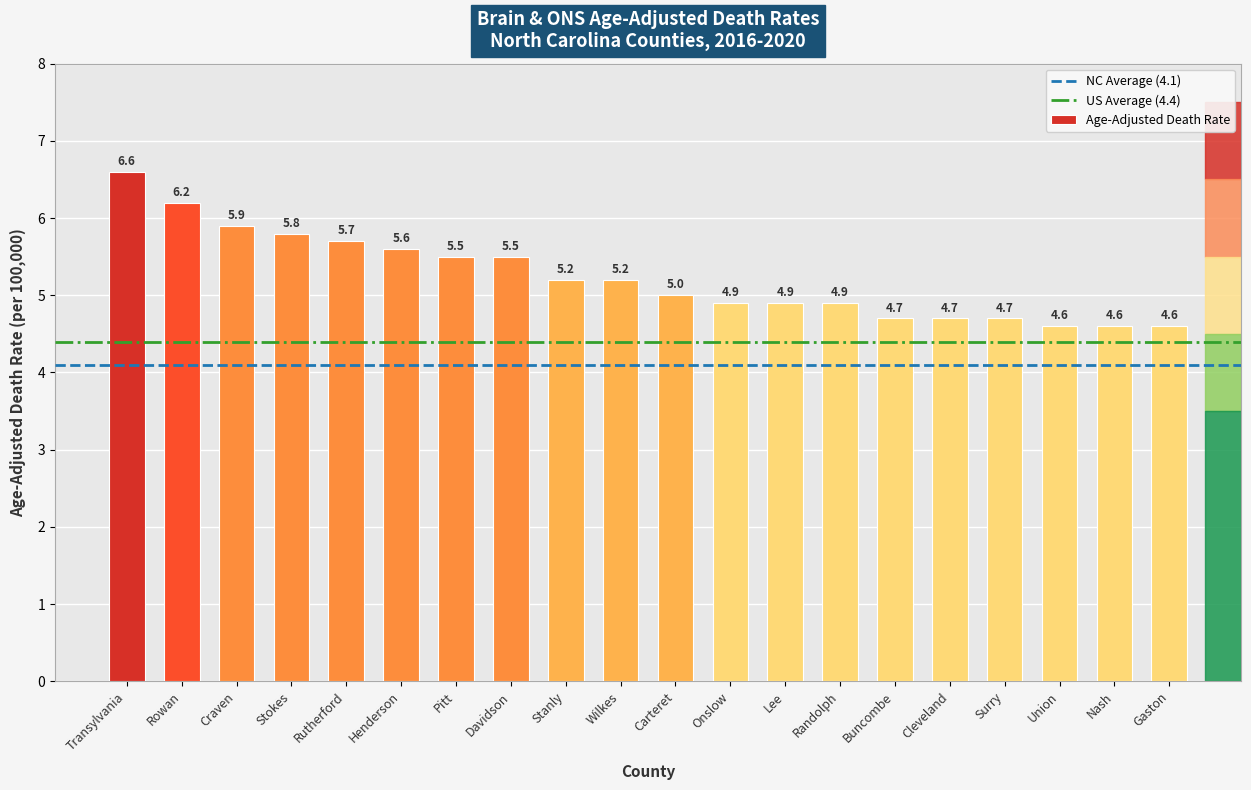

Which has a higher value, Nash or Stanly?

Stanly